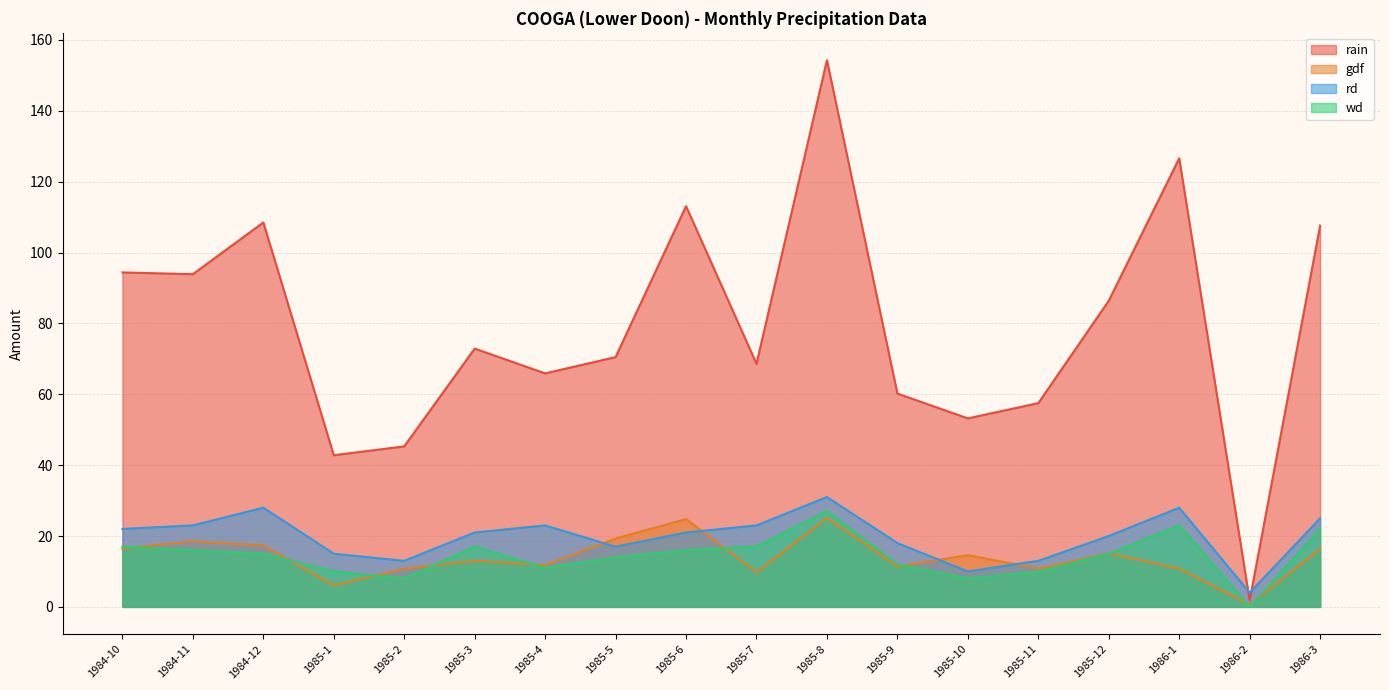

Rank the series by their maximum value, from highest to lowest.

rain, rd, wd, gdf